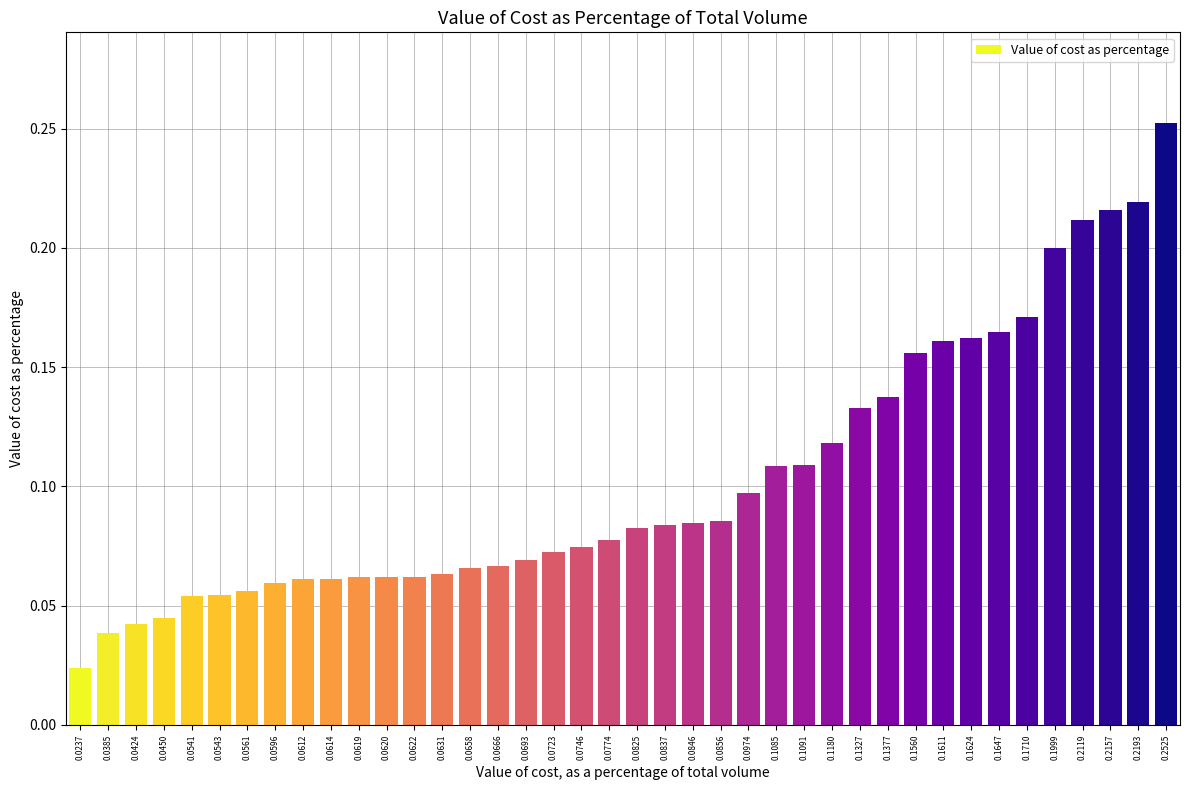

At which category does the chart reach its peak across all series?

0.2525